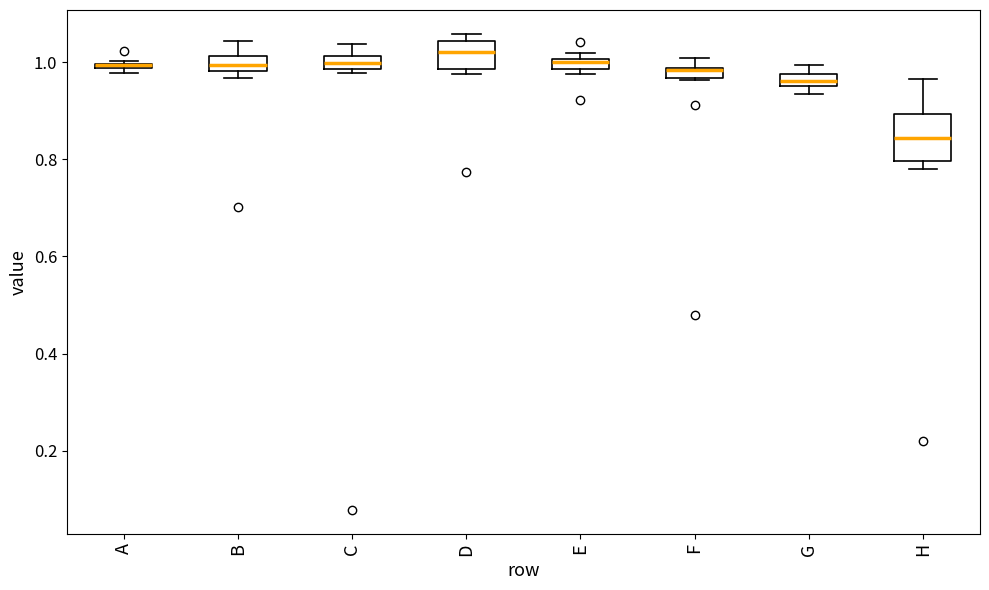

Comparing the boxes themselves (not the whiskers), which one is the tallest?

H